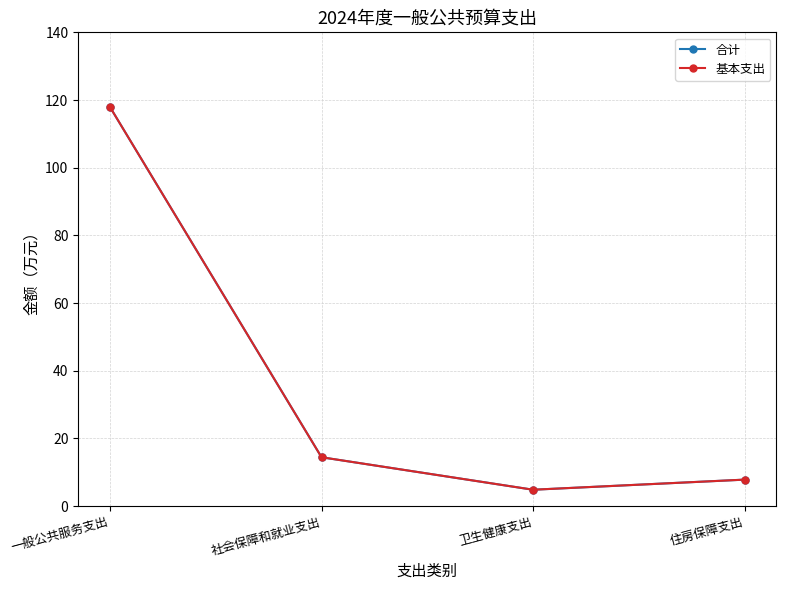

What is the value of the 基本支出 point at the 1st from the left?

117.9